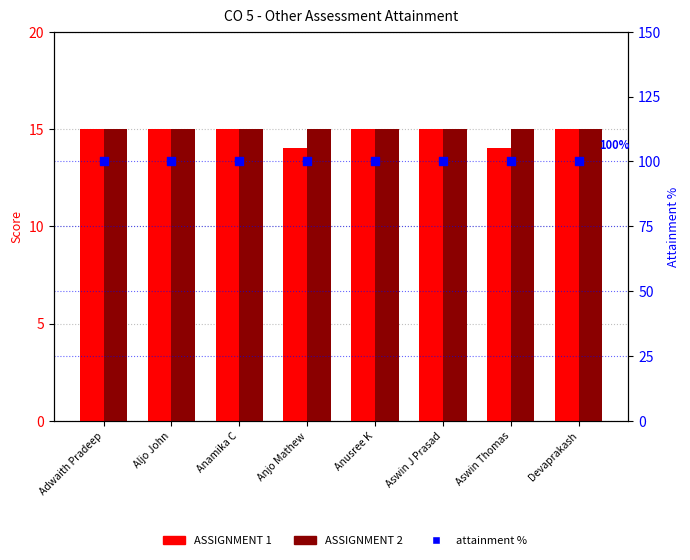

Which series has the largest total across all categories?

attainment %